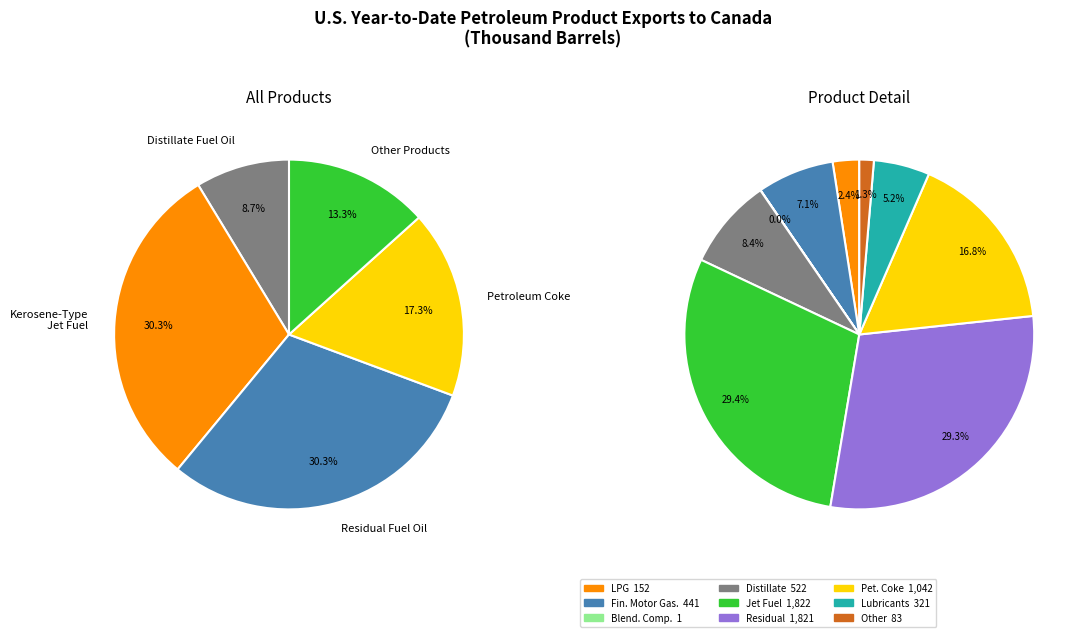

Does Petroleum Coke represent more than half of the total?

No